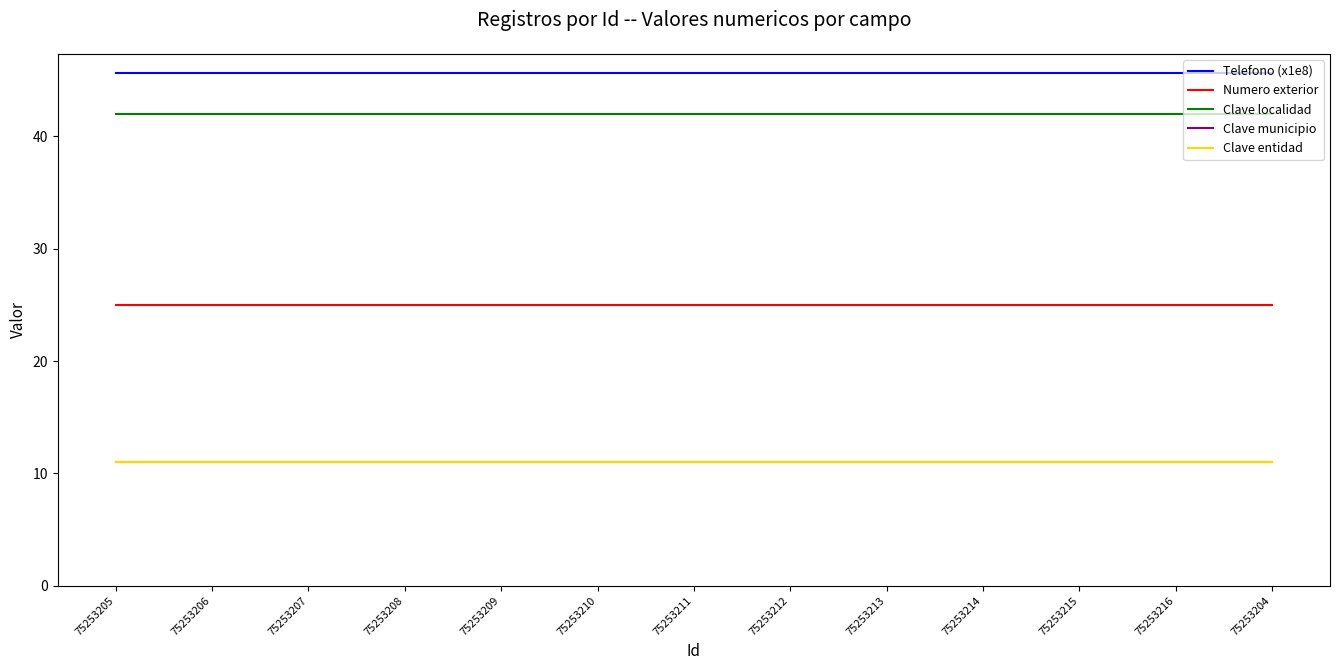

Which series has the largest total across all categories?

Telefono (x1e8)